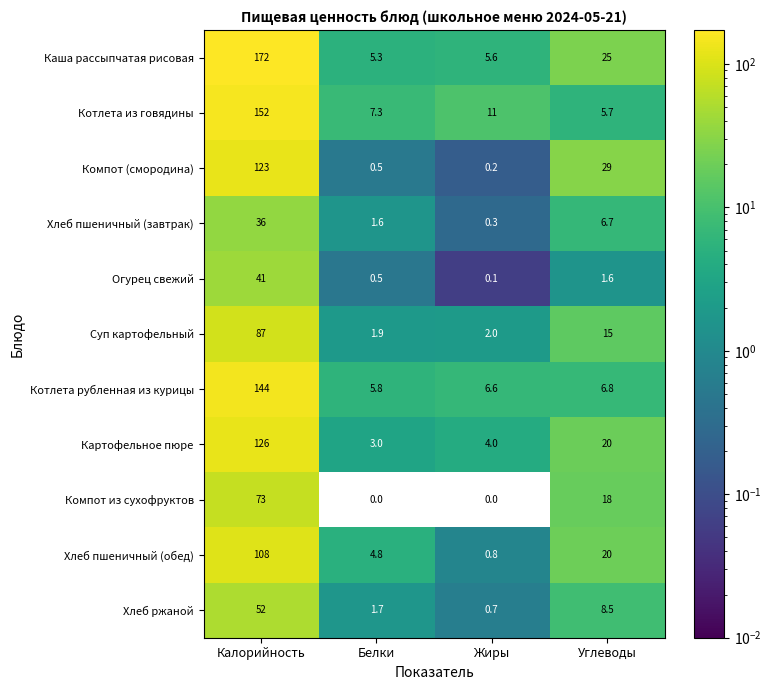

The Котлета рубленная из курицы series shows 3.8 at Жиры. True or false?

False